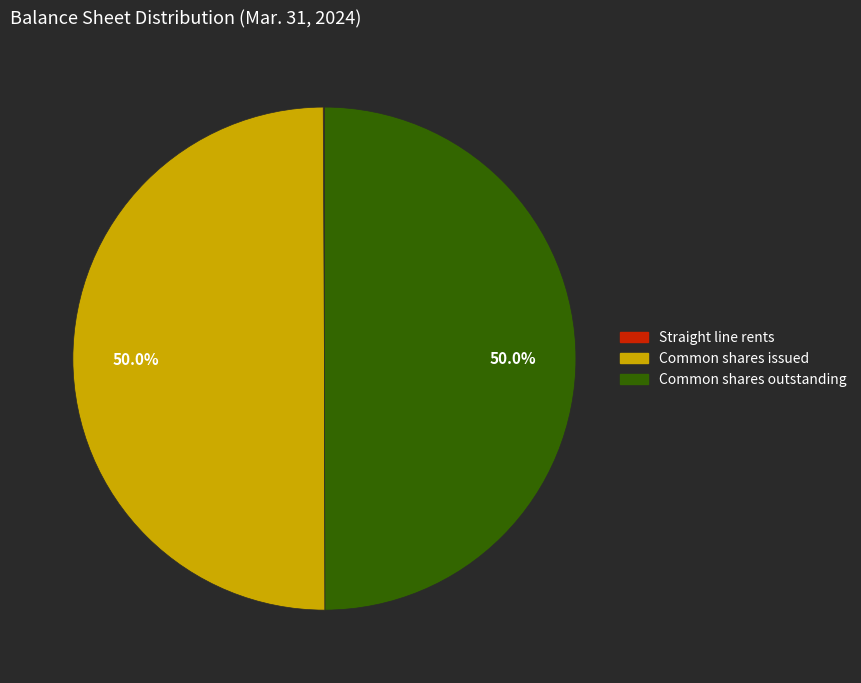

Do Common shares issued and Common shares outstanding together represent more than half of the pie?

Yes